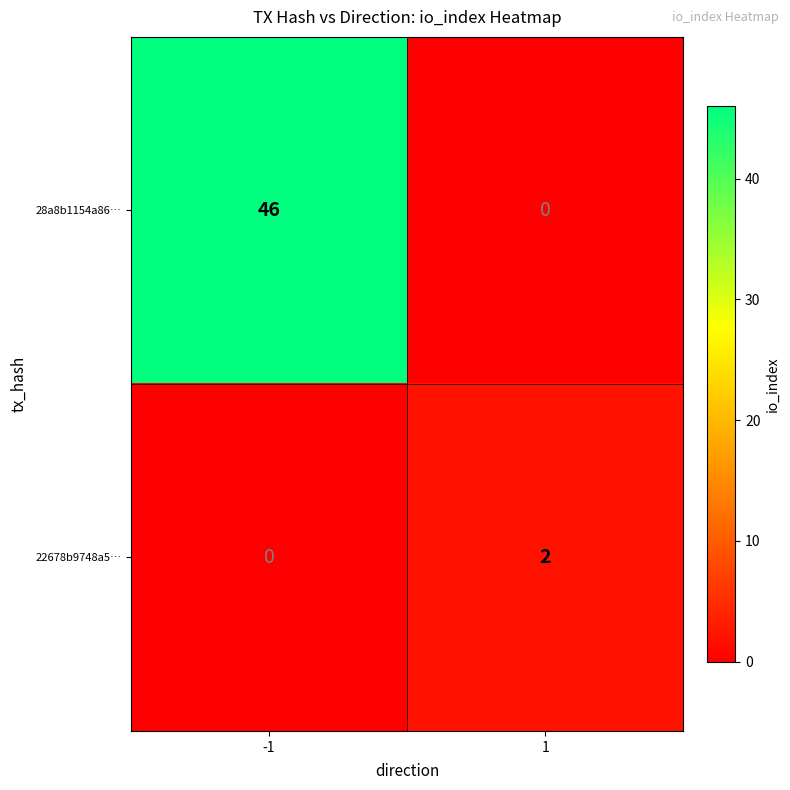

What is the sum of all 28a8b1154a86… values?

46